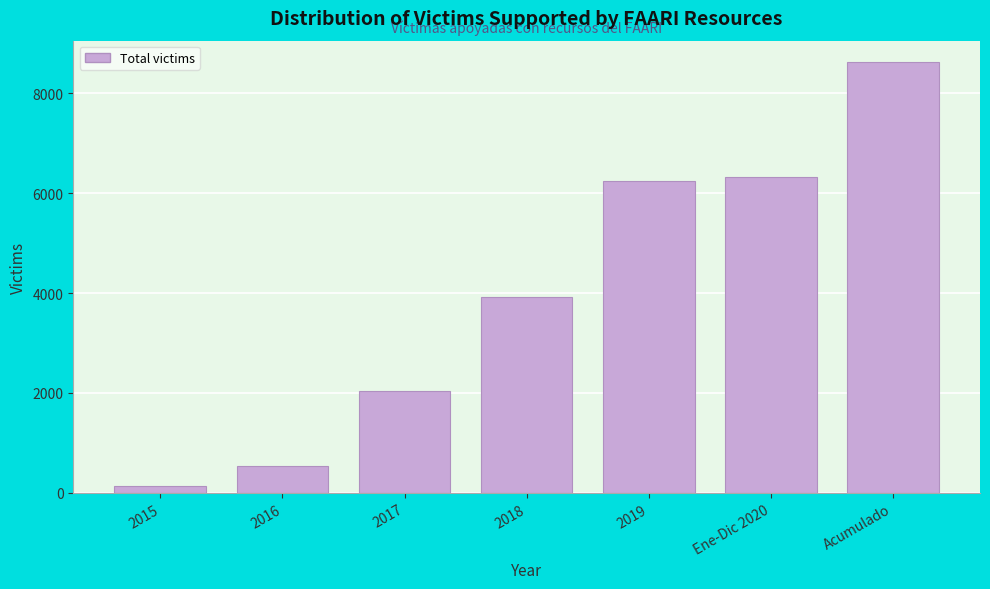

Reading left to right, extract all data points from this chart.

2015=130	2016=527	2017=2046	2018=3924	2019=6241	Ene-Dic 2020=6321	Acumulado=8623